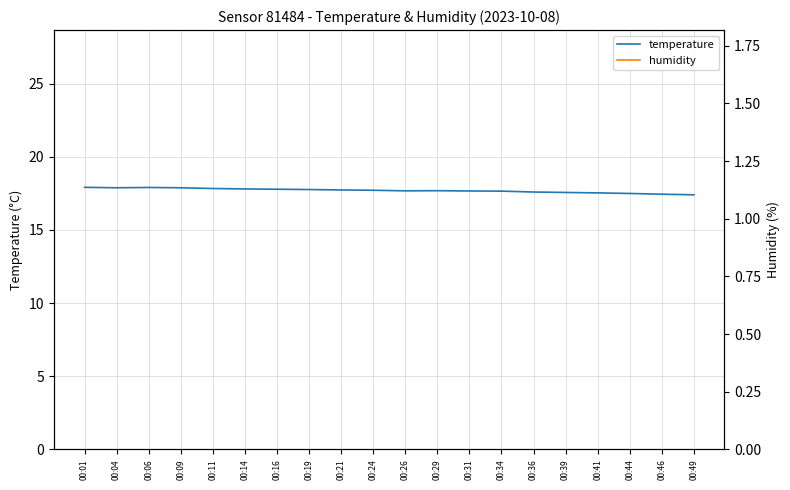

True or false: humidity has more than 2 interior local peaks.

True